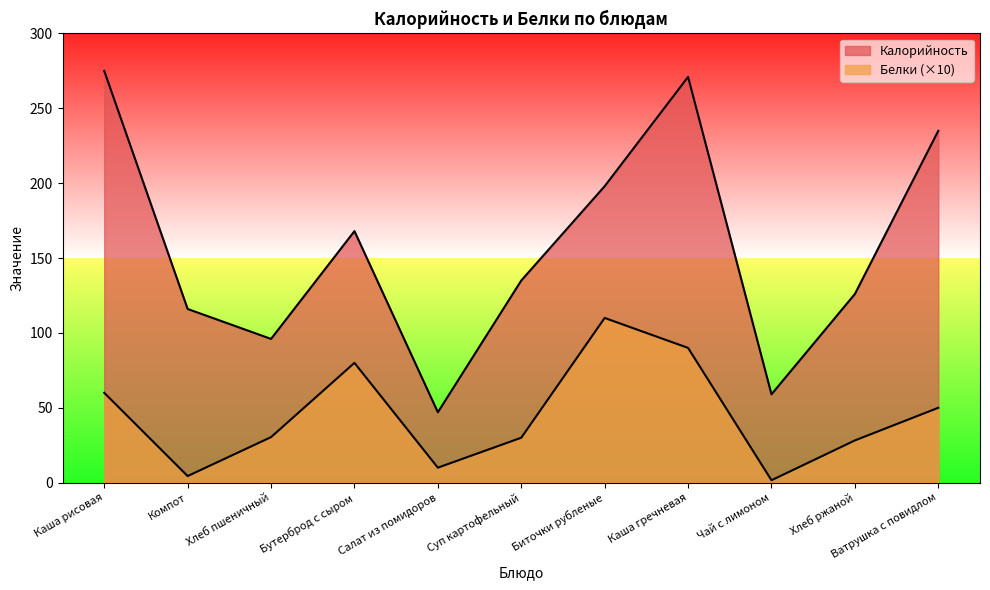

What is the difference between the second highest and minimum values in the Калорийность series?

224.0